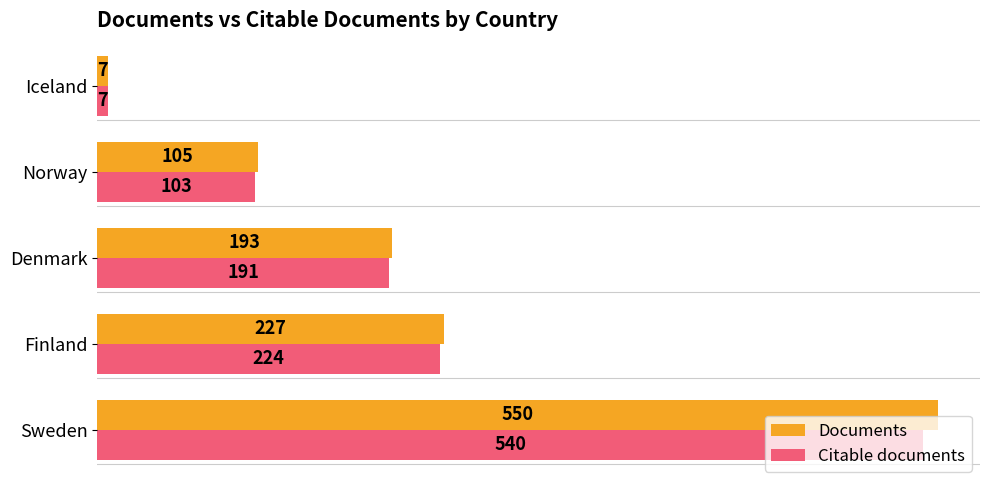

Is it true that Documents equals 302 at Denmark?

False